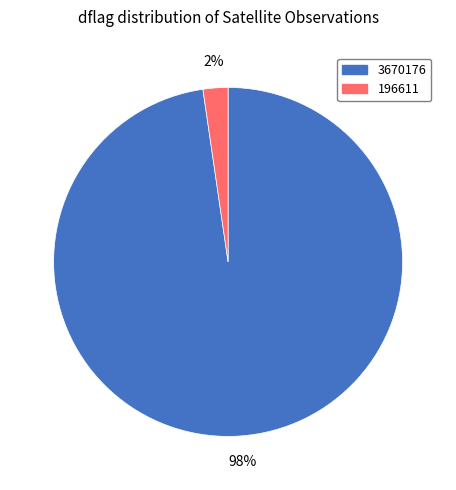

To the nearest percent, what is the average slice percentage?

50%